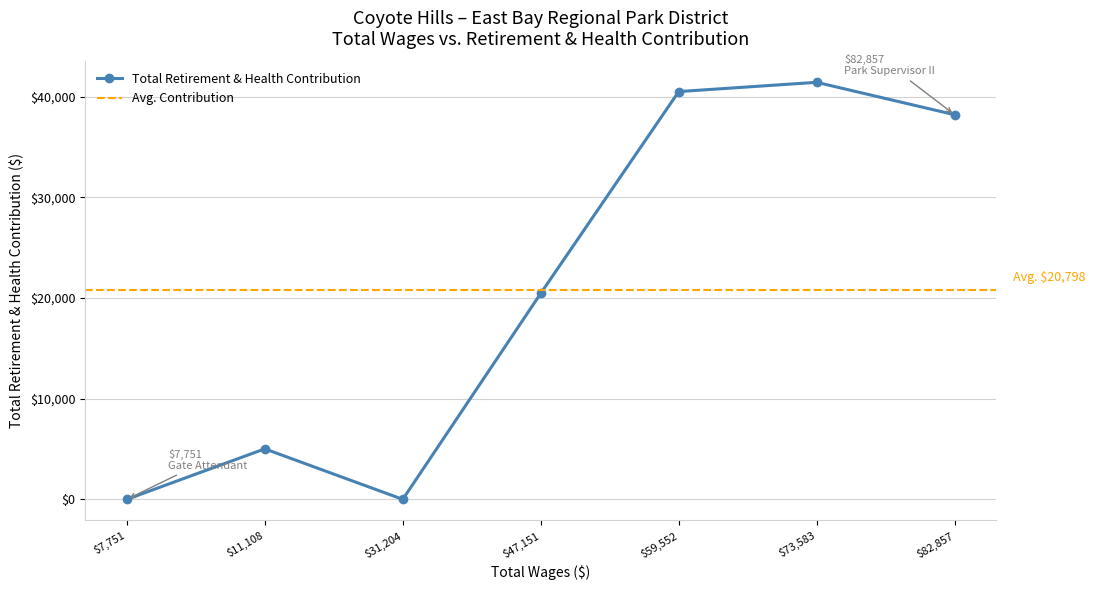

At which category does Total Retirement & Health Contribution reach its first local peak?

$11,108